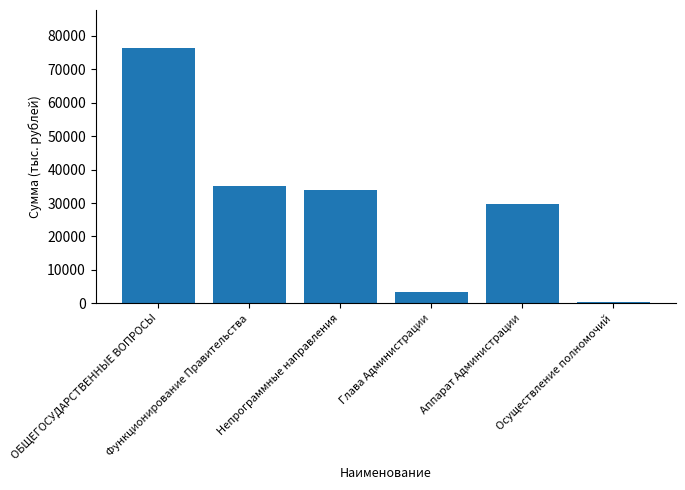

Does the chart contain any negative values?

No